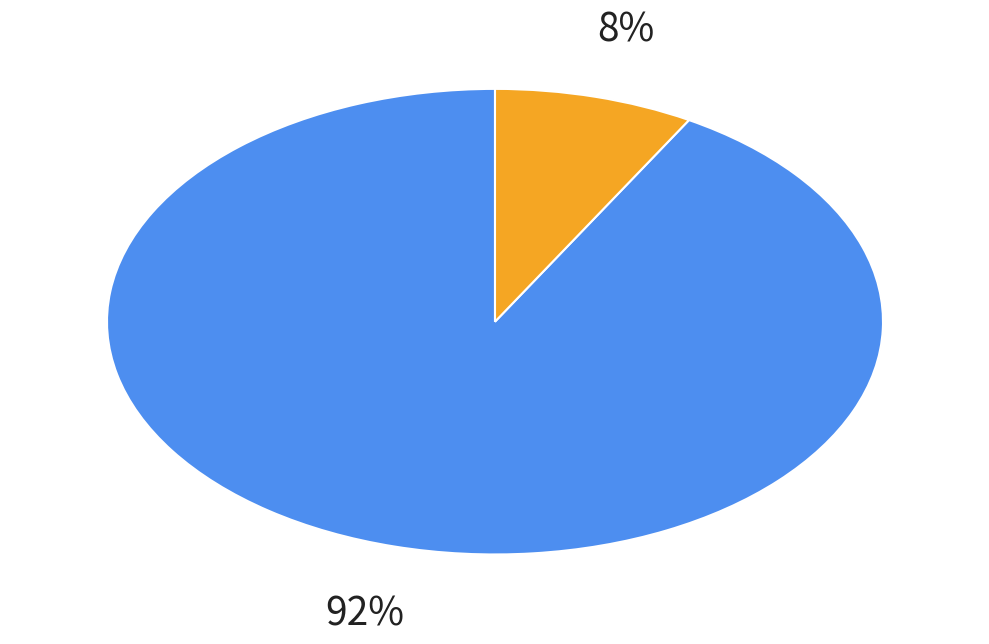

Is there a majority slice in this chart?

Yes